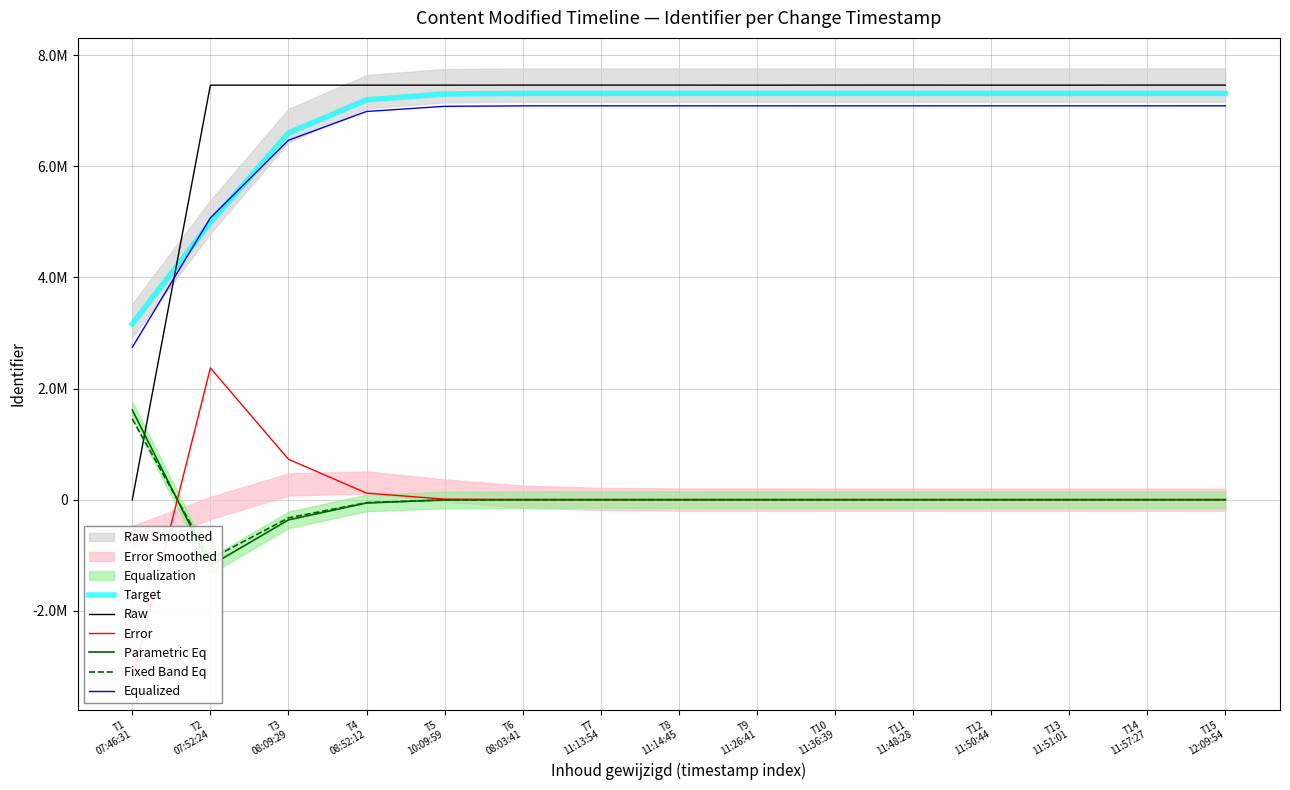

How many positive values does the Fixed Band Eq series have?

4